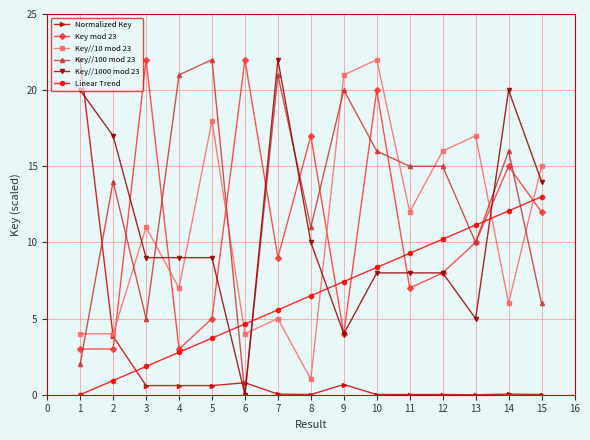

True or false: Key//100 mod 23 and Key//10 mod 23 cross at least once.

True